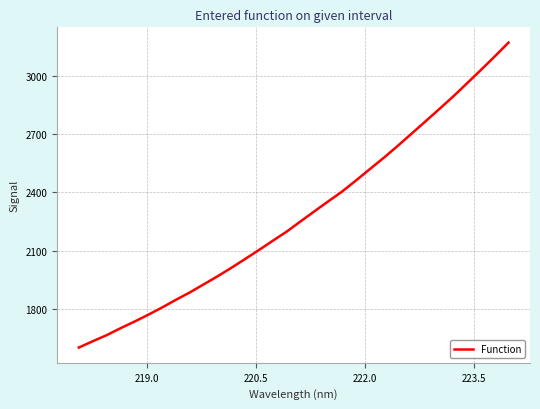

Reading left to right, what are all the values shown in this chart?

1599.0	1631.3	1662.6	1698.5	1732.5	1768.1	1805.7	1845.5	1883.5	1925.1	1966.7	2010.6	2056.5	2103.2	2151.0	2198.1	2250.8	2303.0	2354.3	2405.0	2462.2	2520.7	2579.1	2640.1	2703.2	2766.3	2830.2	2894.8	2962.8	3031.6	3101.5	3173.3